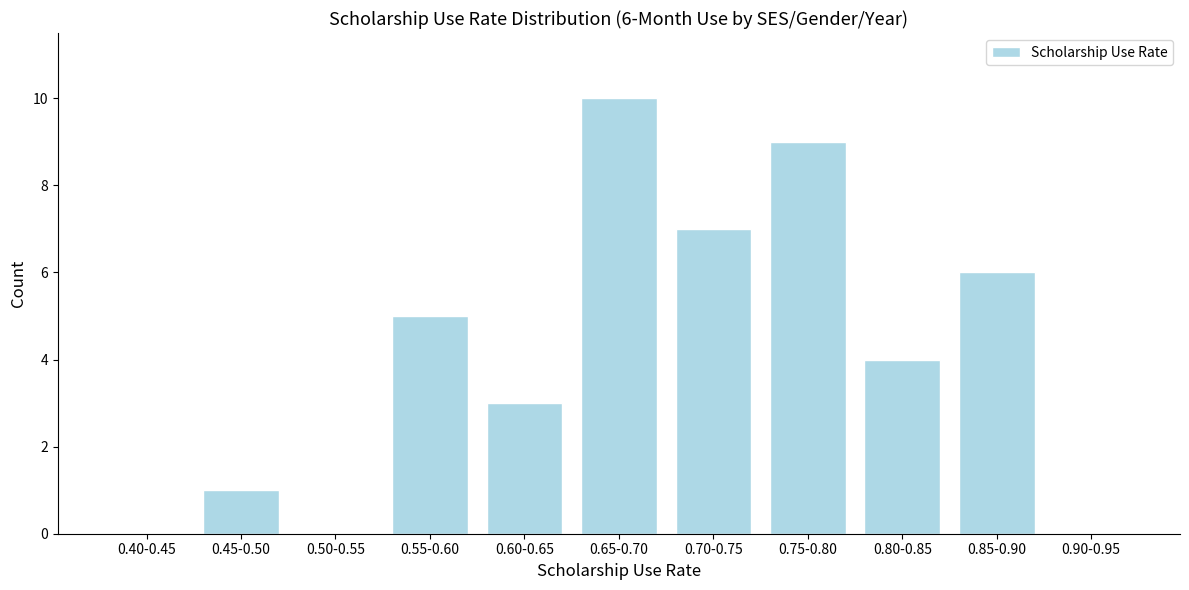

Reading left to right, extract all data points from this chart.

0.40-0.45=0	0.45-0.50=1	0.50-0.55=0	0.55-0.60=5	0.60-0.65=3	0.65-0.70=10	0.70-0.75=7	0.75-0.80=9	0.80-0.85=4	0.85-0.90=6	0.90-0.95=0